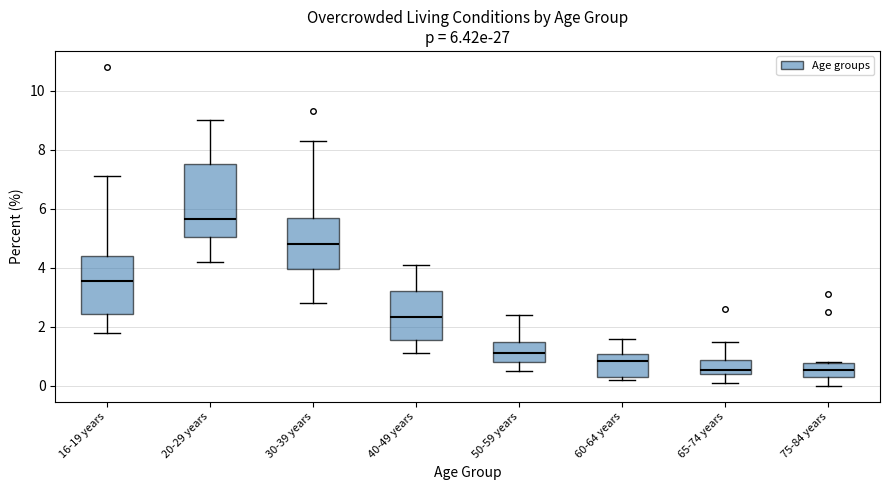

Which box has the highest median line?

20-29 years